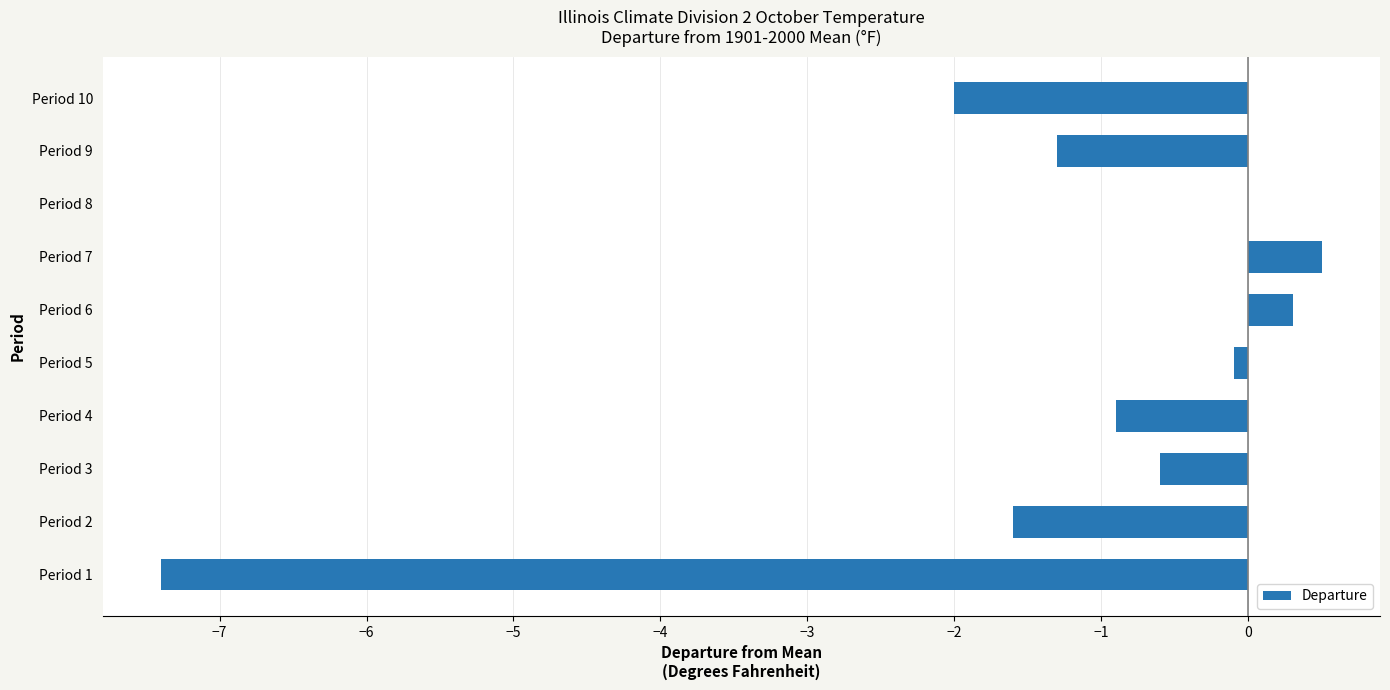

What is the sum of all values?

-13.1